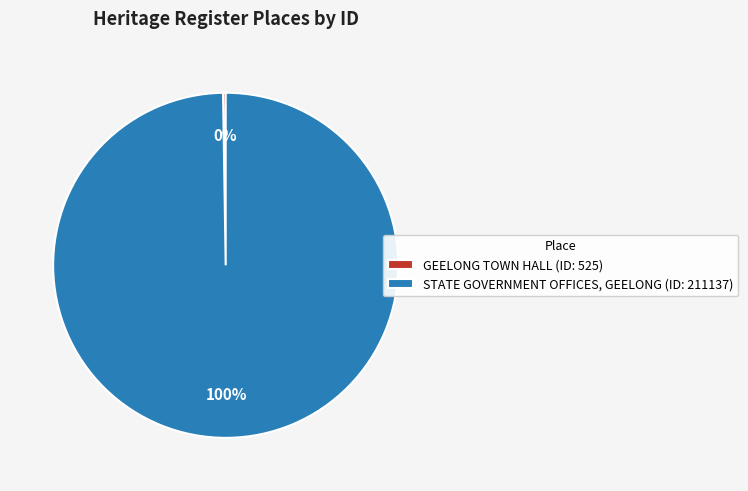

Is it true that STATE GOVERNMENT OFFICES, GEELONG (ID: 211137) is 90% of the pie?

False